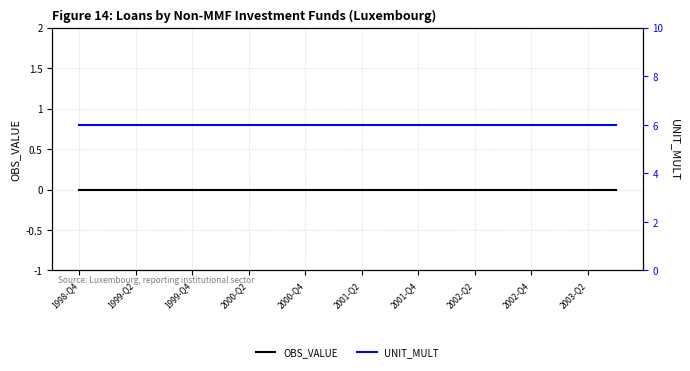

What is the difference between the highest and lowest values at 19?

6